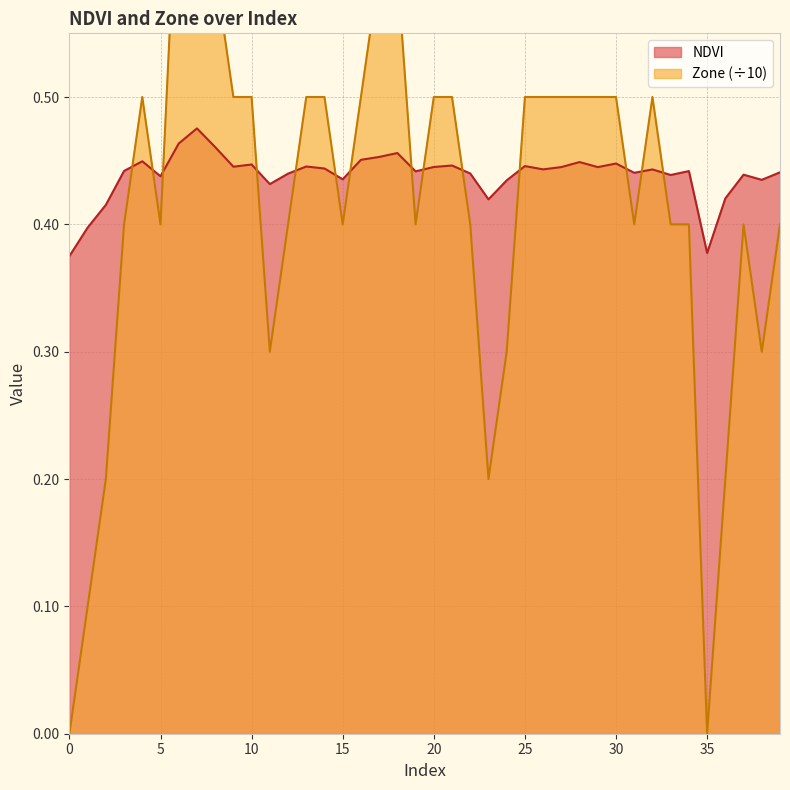

In Zone, how many points are higher than both neighbors (excluding endpoints)?

3